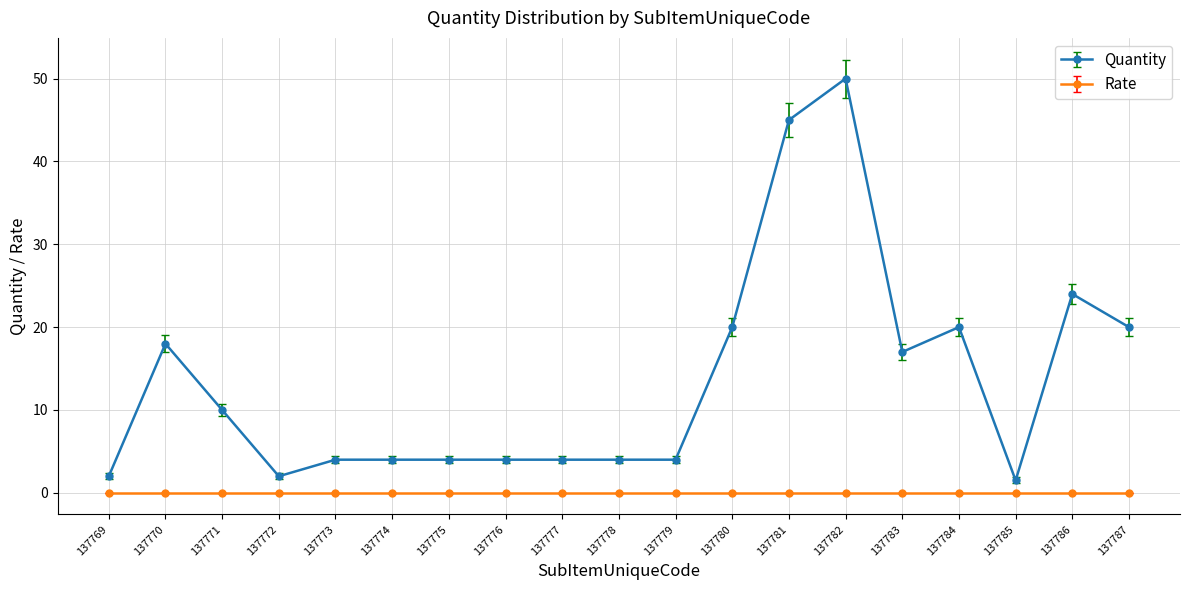

True or false: Quantity has a value of 50.0 at 137782.

True